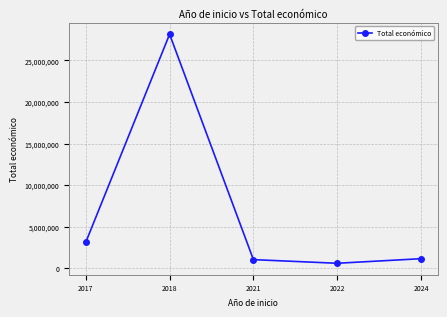

Which has a higher value, 2017 or 2021?

2017